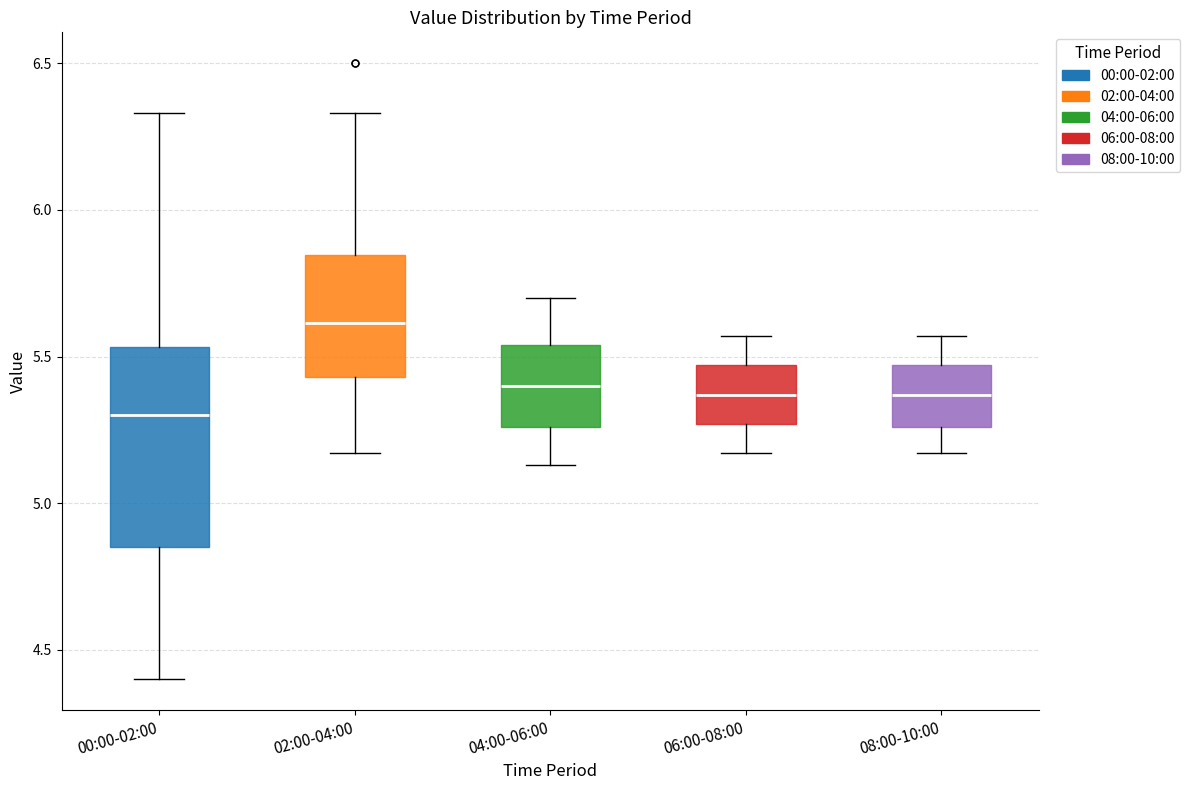

Which box's median line is the lowest?

00:00-02:00